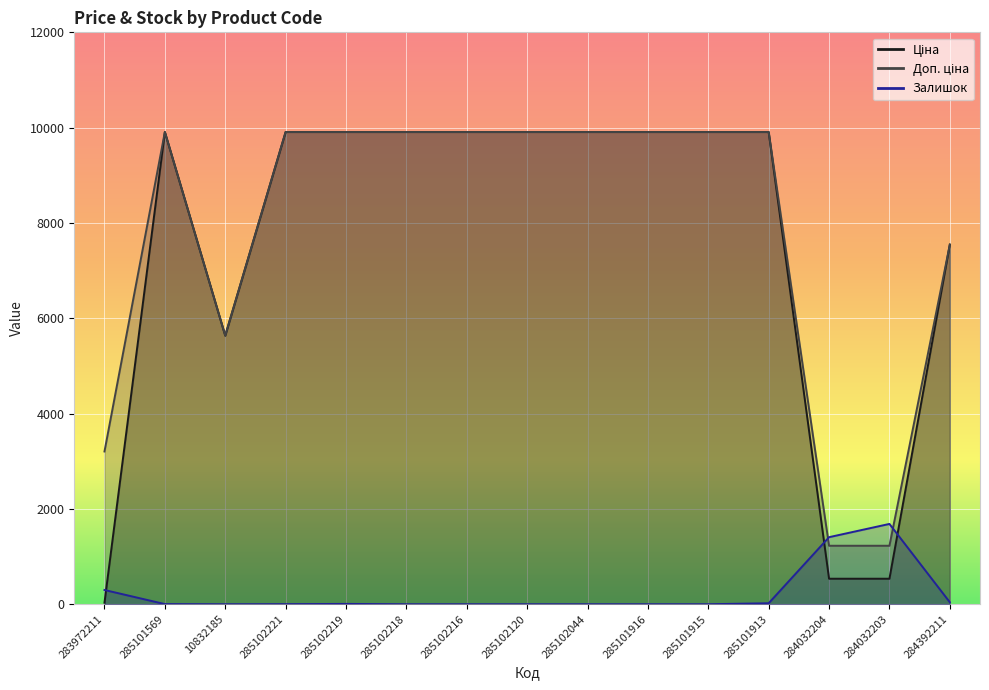

In Залишок, how many points are higher than both neighbors (excluding endpoints)?

2